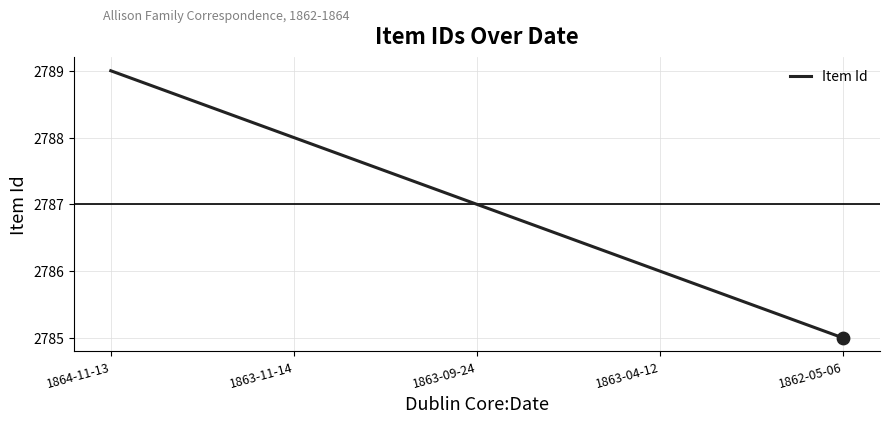

Approximately how many times larger is the value at 1863-09-24 compared to 1863-04-12?

1.0